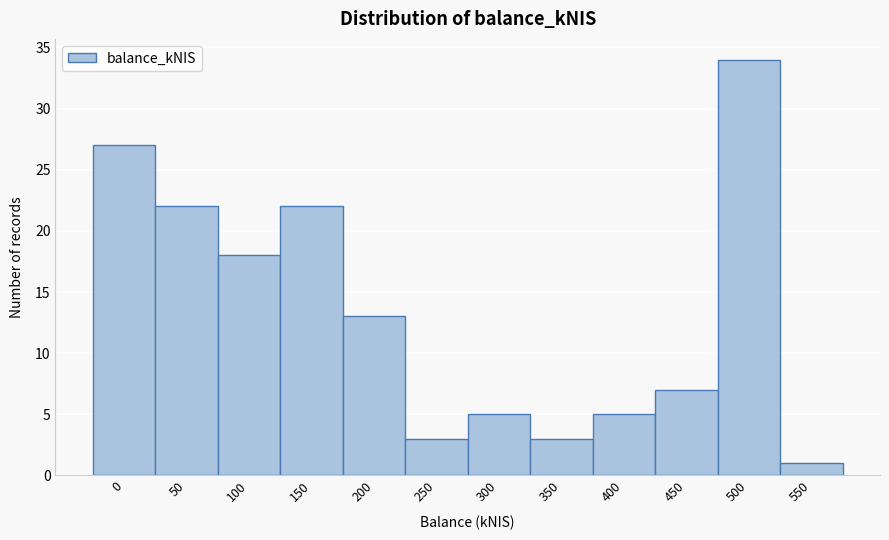

Reading right to left, list all the values displayed in this chart.

550=1	500=34	450=7	400=5	350=3	300=5	250=3	200=13	150=22	100=18	50=22	0=27